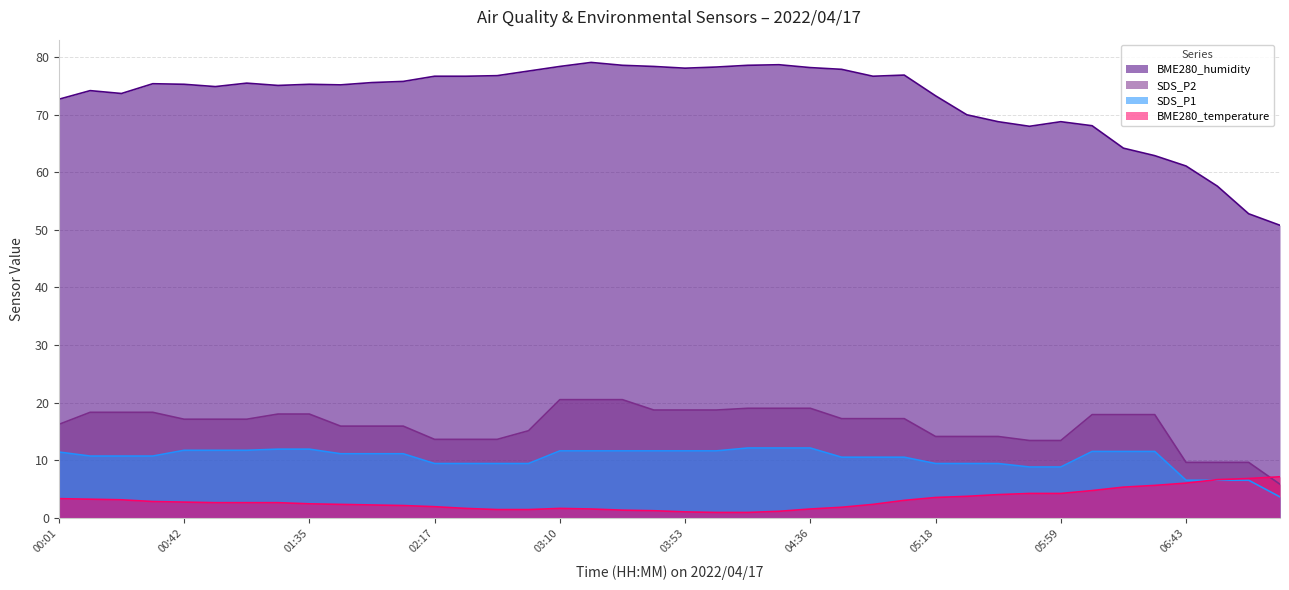

Which category has the highest value across all series?

03:21